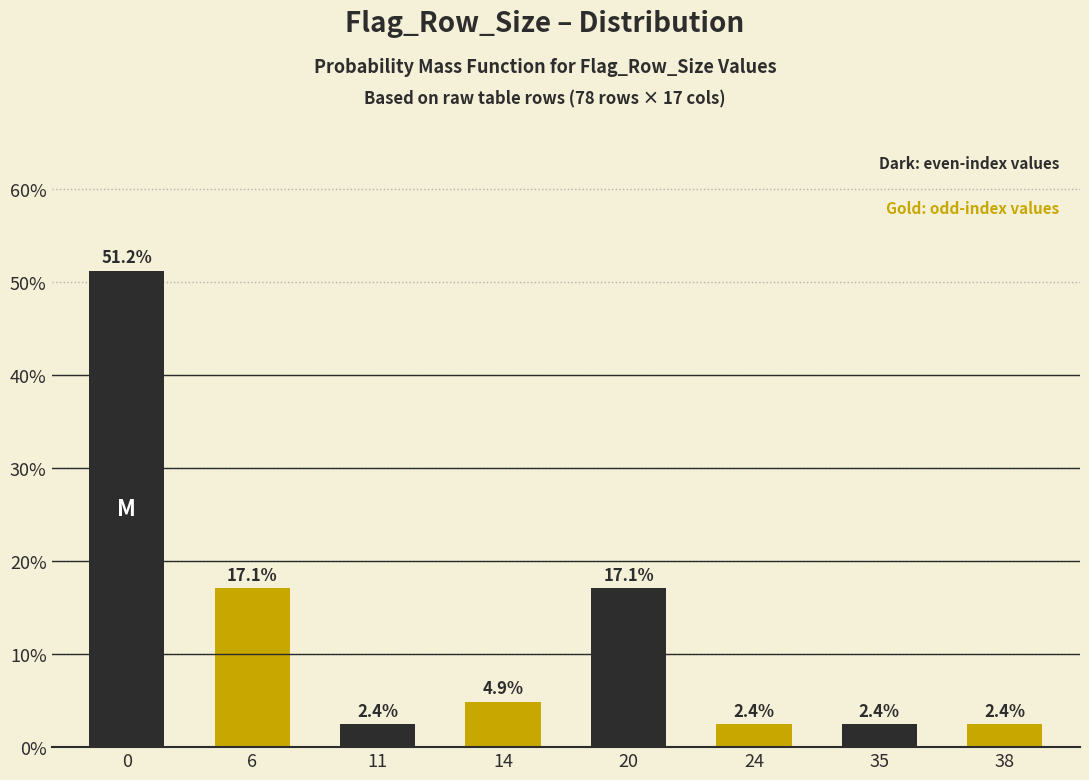

Are the bars horizontal?

No